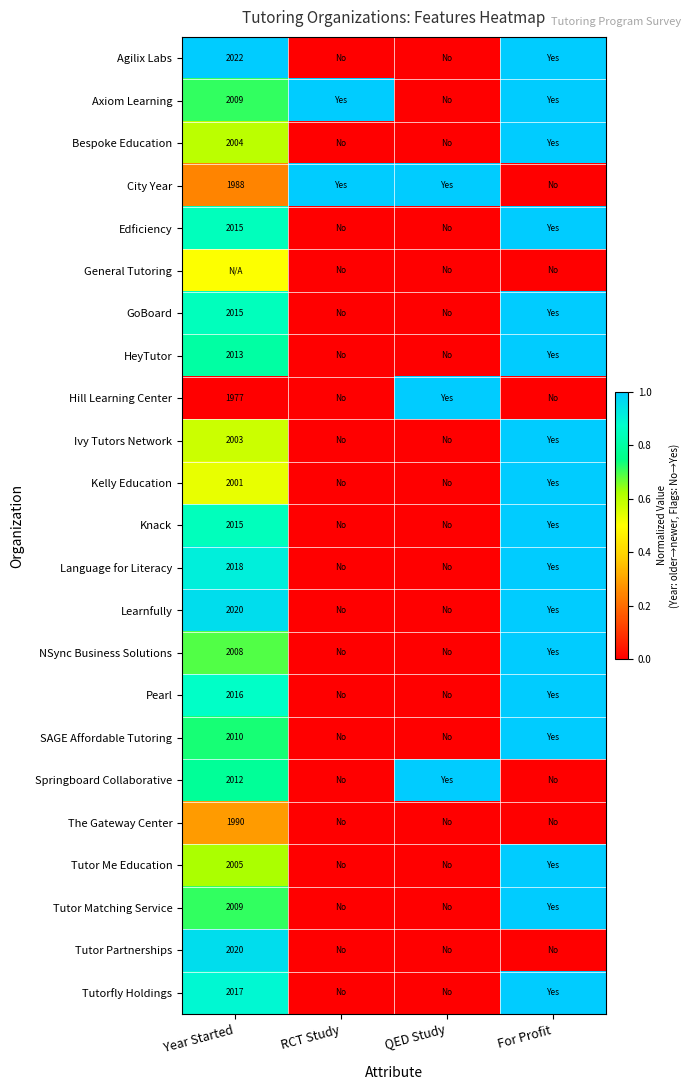

The value of SAGE Affordable Tutoring at Year Started is 955.6. True or false?

False